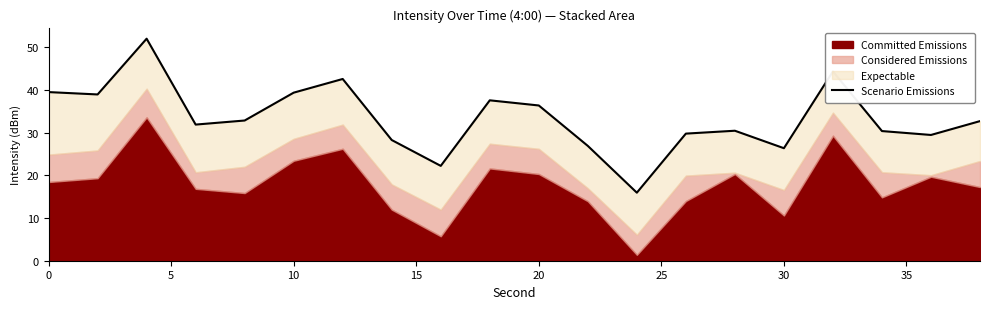

Count the number of values greater than 32.

10